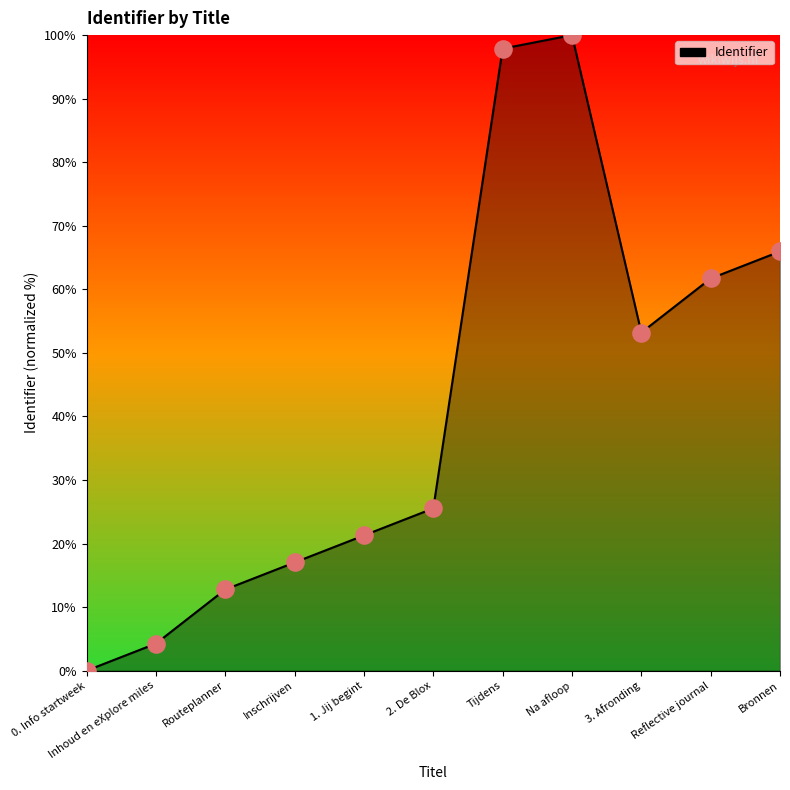

What is the ratio of the value at Tijdens to the value at Na afloop?

1.0